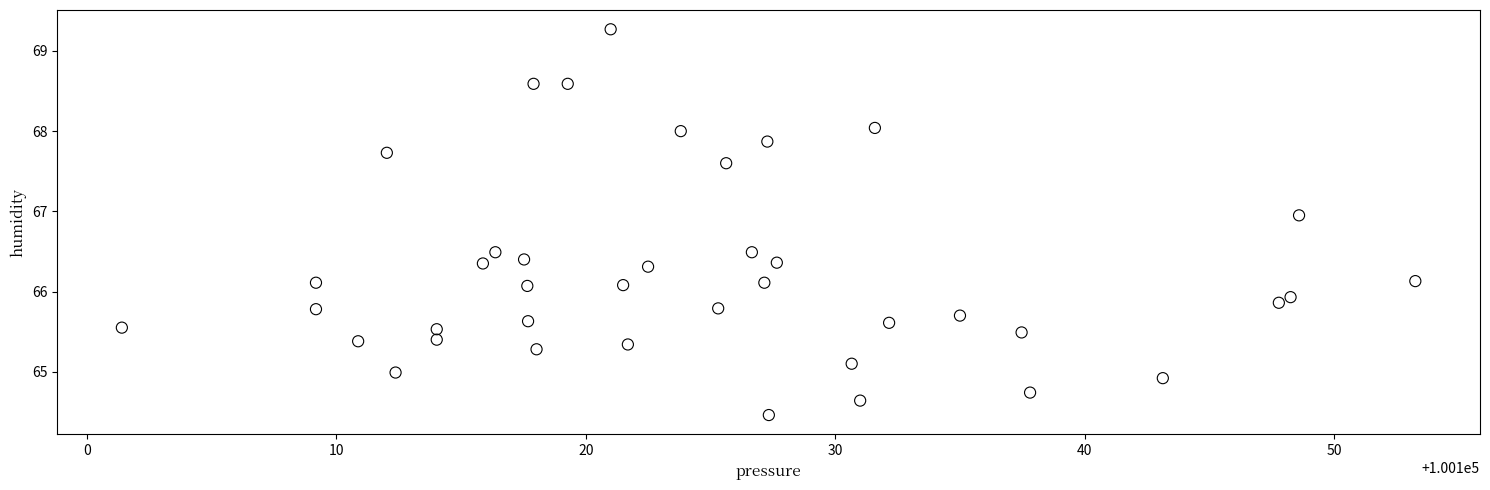

What is the range of X values (max minus min)?

51.8